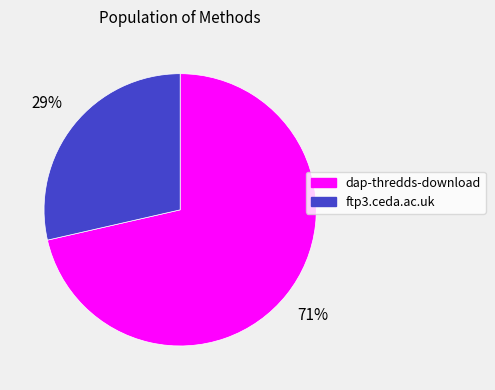

To the nearest percent, what percentage of the pie is ftp3.ceda.ac.uk?

29%